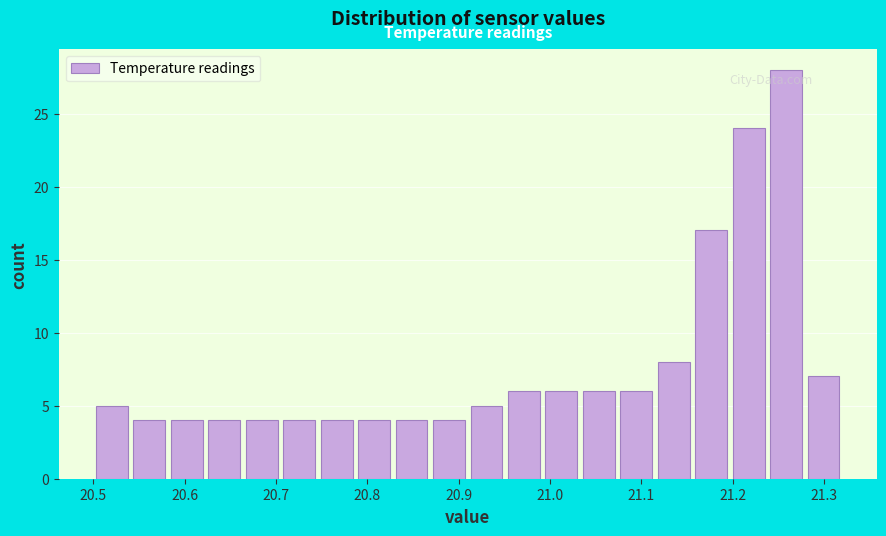

Reading left to right, list every bar in this chart as the range it spans on the x-axis followed by its height. Neither the bar edges nor the heights are printed on the chart, so give them approximately, as read against the axes.

20.500 to 20.541: 5
20.541 to 20.582: 4
20.582 to 20.623: 4
20.623 to 20.664: 4
20.664 to 20.705: 4
20.705 to 20.746: 4
20.746 to 20.787: 4
20.787 to 20.828: 4
20.828 to 20.869: 4
20.869 to 20.910: 4
20.910 to 20.951: 5
20.951 to 20.992: 6
20.992 to 21.033: 6
21.033 to 21.074: 6
21.074 to 21.115: 6
21.115 to 21.156: 8
21.156 to 21.197: 17
21.197 to 21.238: 24
21.238 to 21.279: 28
21.279 to 21.320: 7